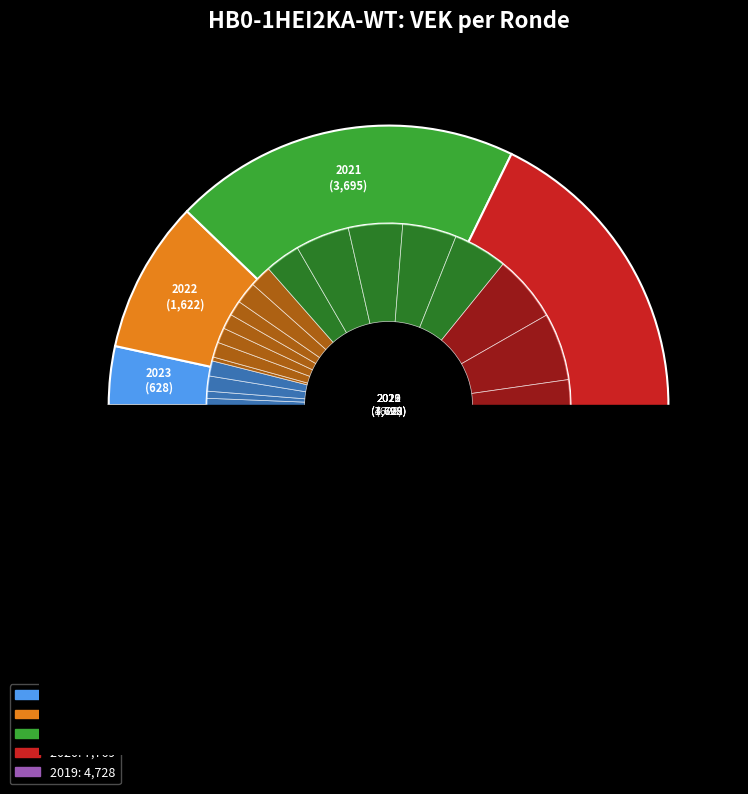

What is the total percentage of 2022 1ste aanpassing – goedgekeurd and 2023 1ste aanpassing – goedgekeurd?

2.0%